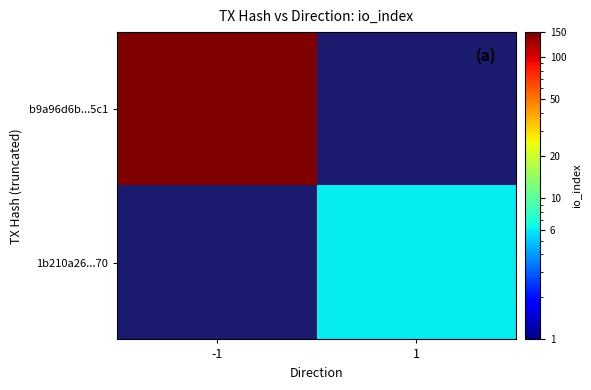

Reading left to right, transcribe all the data shown in this chart.

b9a96d6b...5c1: -1=150	1=0
1b210a26...70: -1=0	1=6